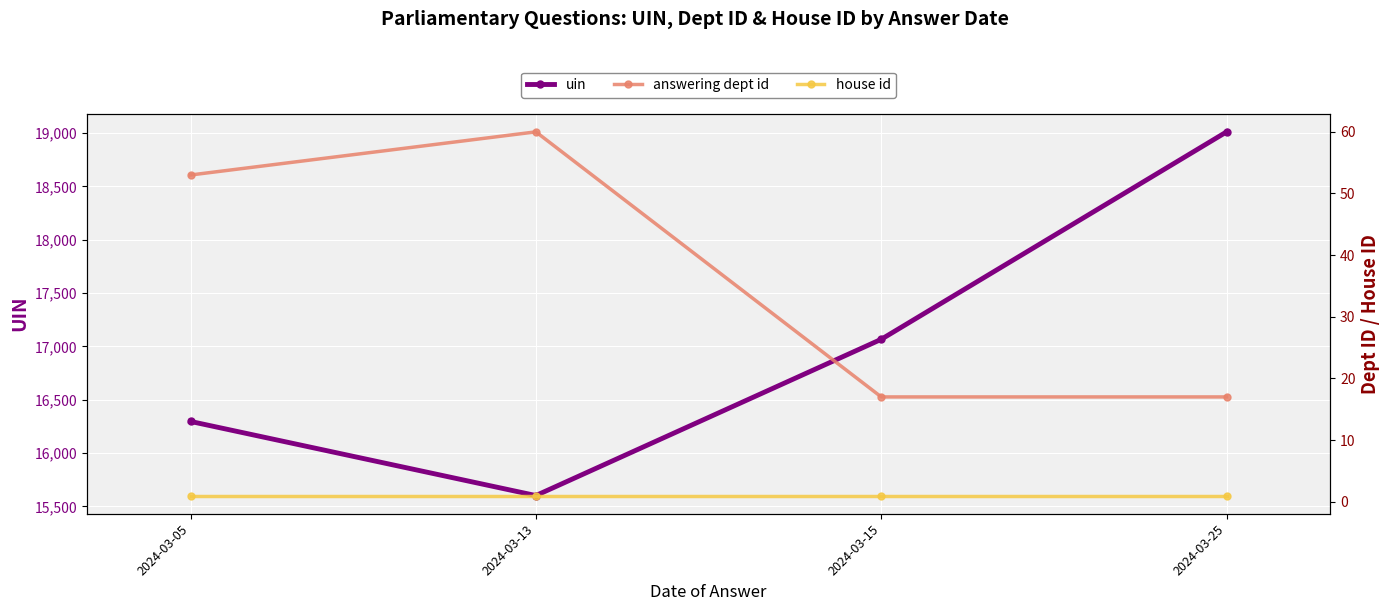

What is the total value across all series at 2024-03-05?

16350